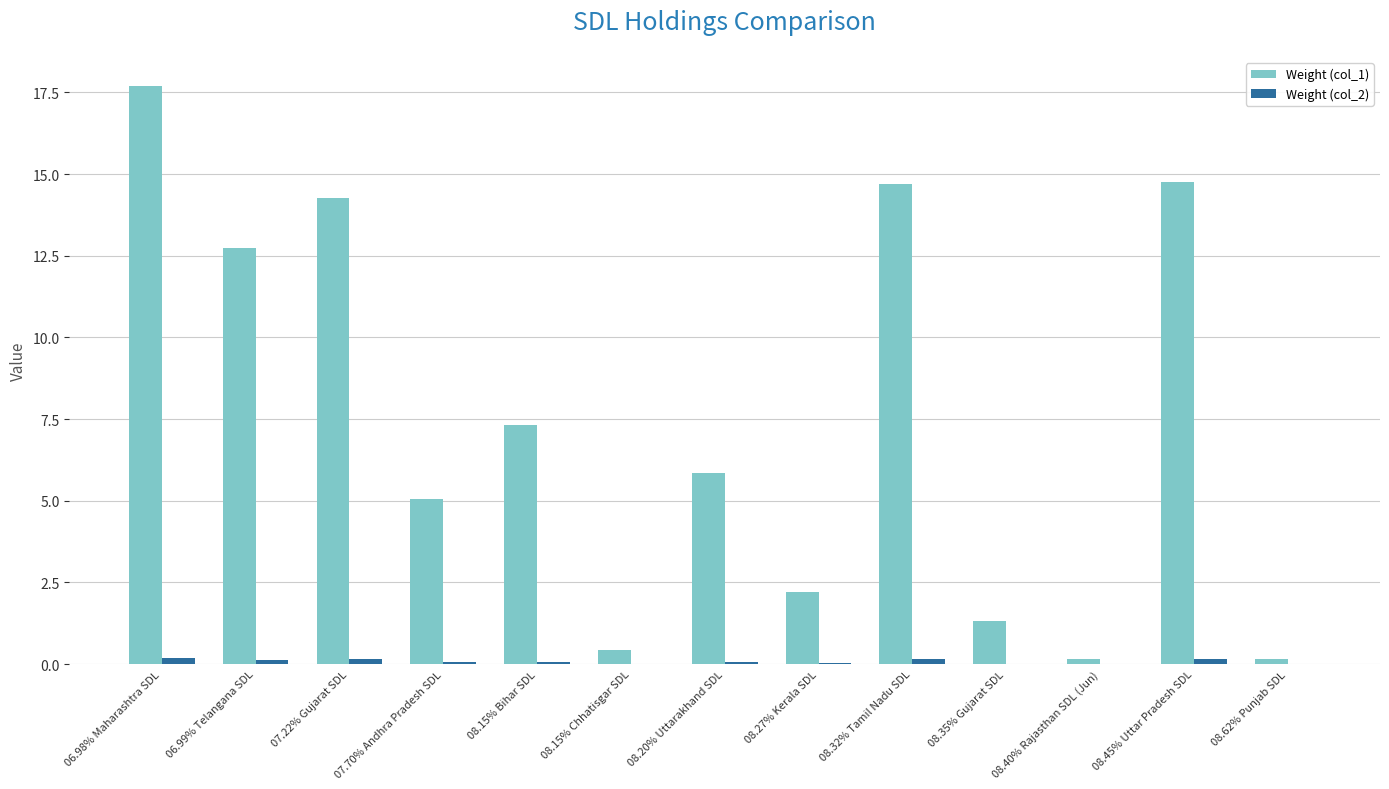

The Weight (col_1) series shows 14.8 at 08.45% Uttar Pradesh SDL. True or false?

True